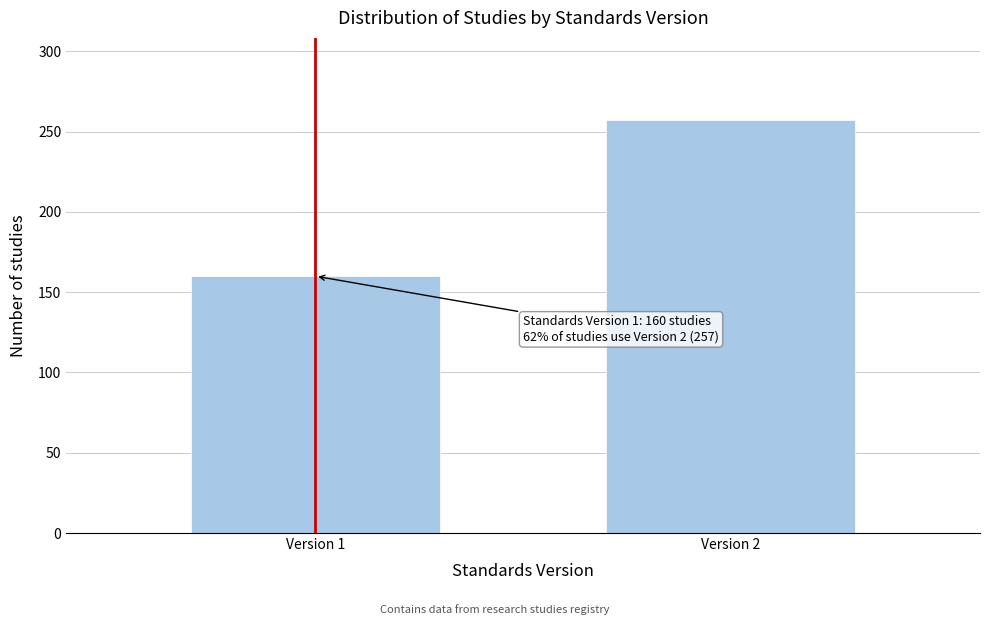

Reading left to right, transcribe all the data shown in this chart.

160	257